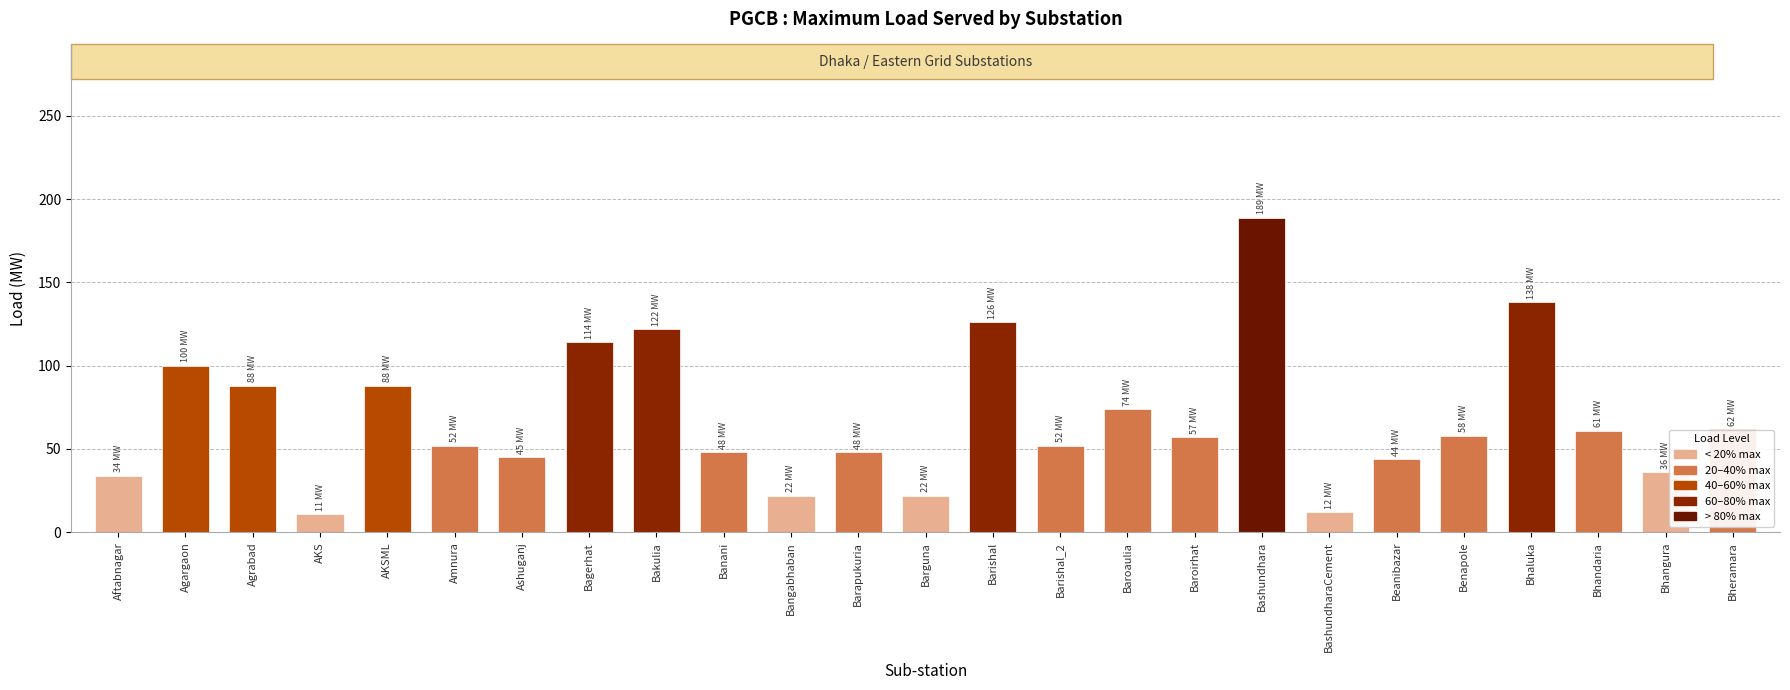

Is it true that the value at Bhangura is 36?

True